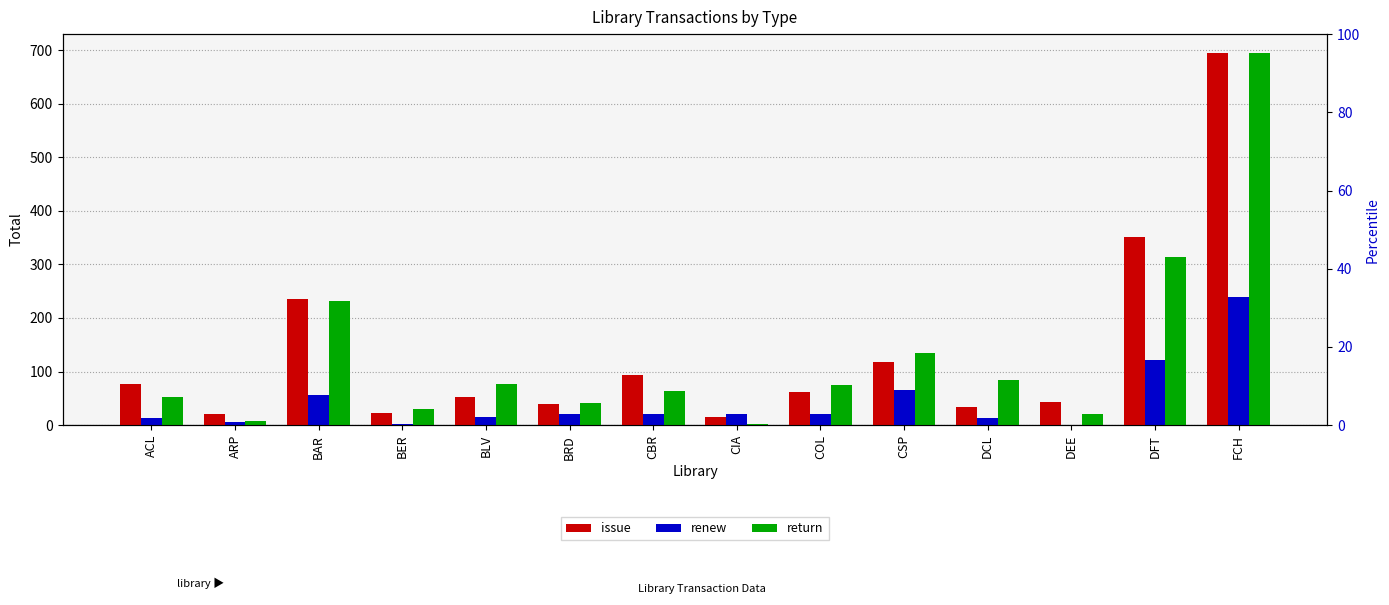

Which category has the highest value in the return series?

FCH